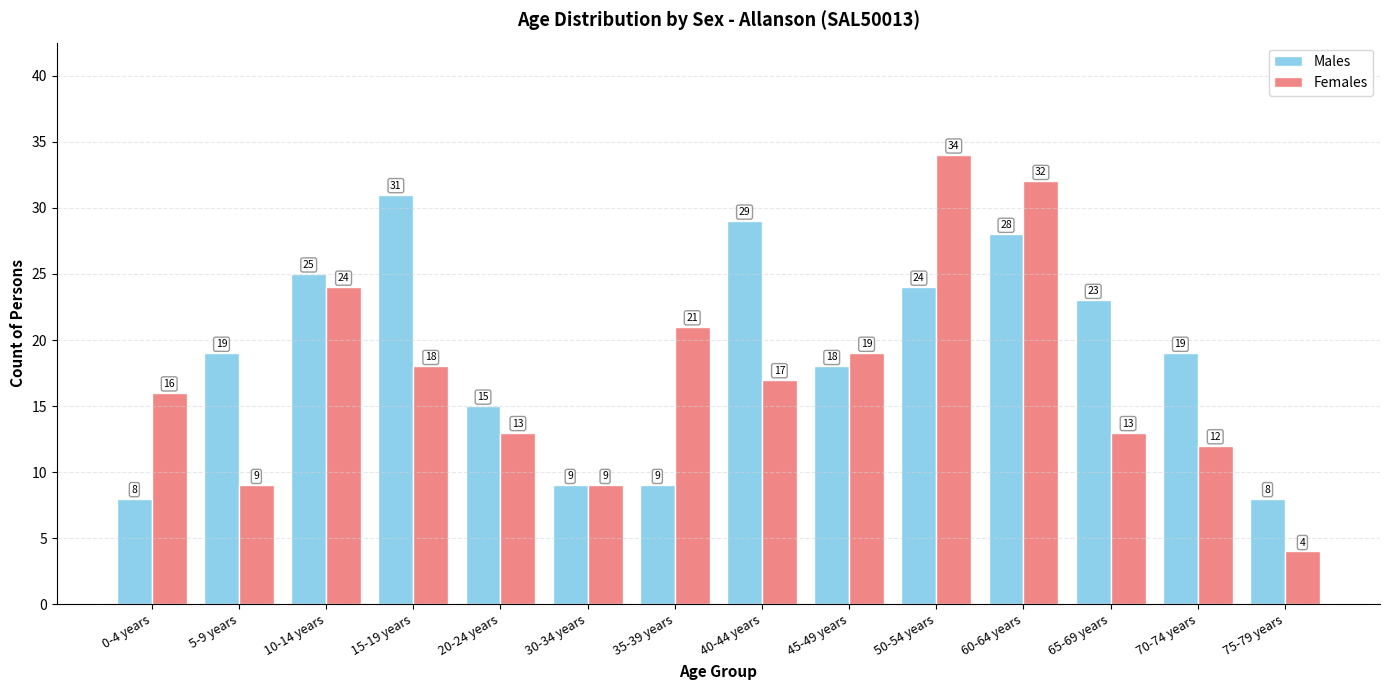

What is the label of the 8th bar from the right?

35-39 years